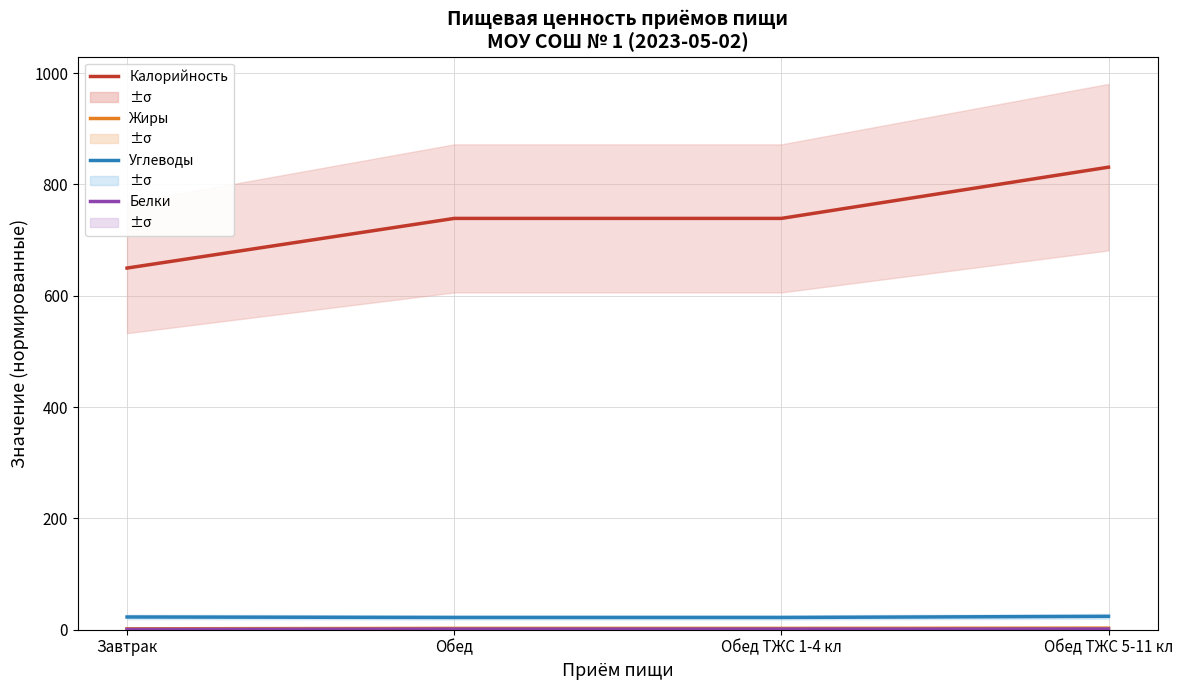

True or false: Жиры and Белки cross at least once.

False